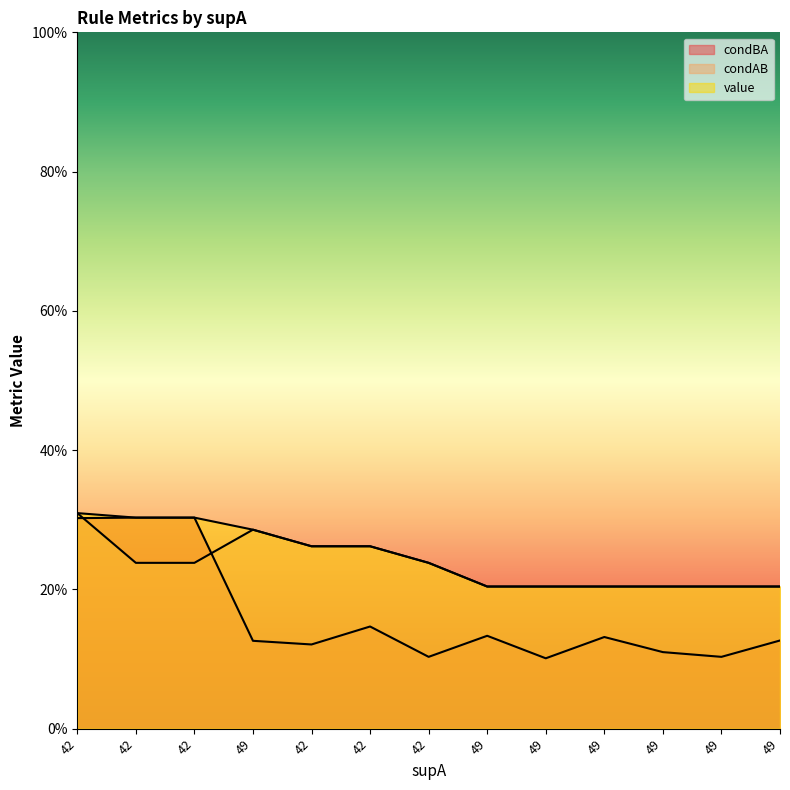

List the labels in order of condAB value, largest first.

42, 49, 42, 42, 42, 42, 42, 49, 49, 49, 49, 49, 49